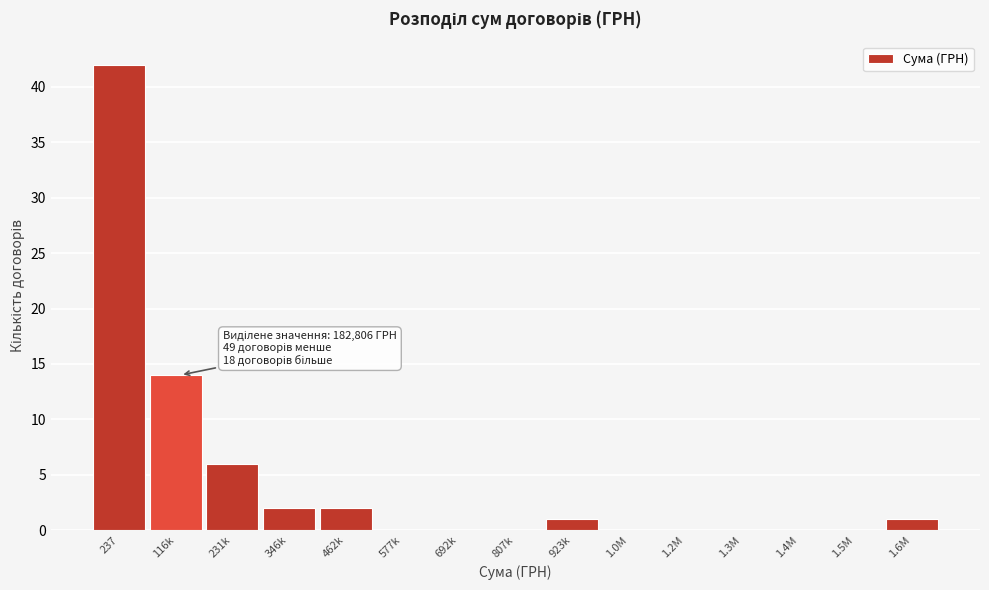

Reading right to left, extract all data points from this chart.

1.6M=1	1.5M=0	1.4M=0	1.3M=0	1.2M=0	1.0M=0	923k=1	807k=0	692k=0	577k=0	462k=2	346k=2	231k=6	116k=14	237=42